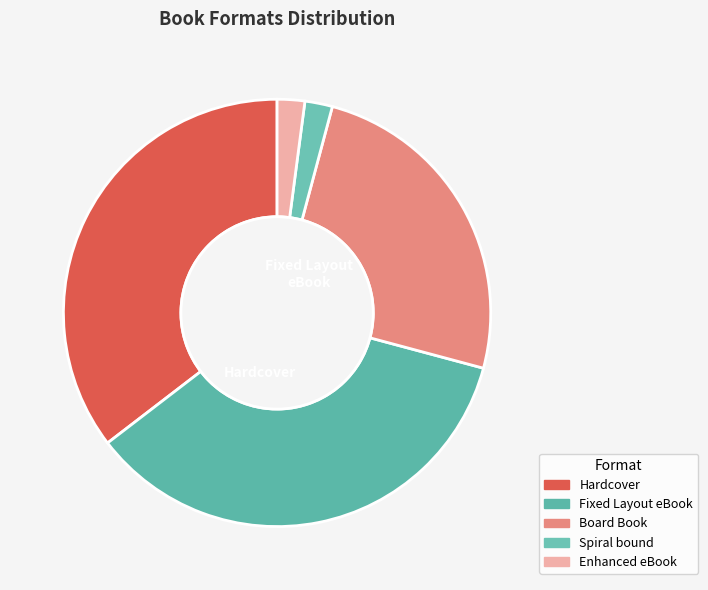

Approximately how many times larger is the value at Enhanced eBook compared to Board Book?

0.1